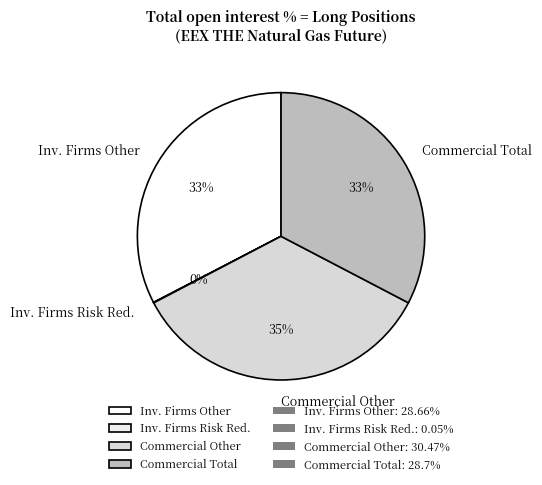

The Commercial Other slice represents 35% of the pie. True or false?

True